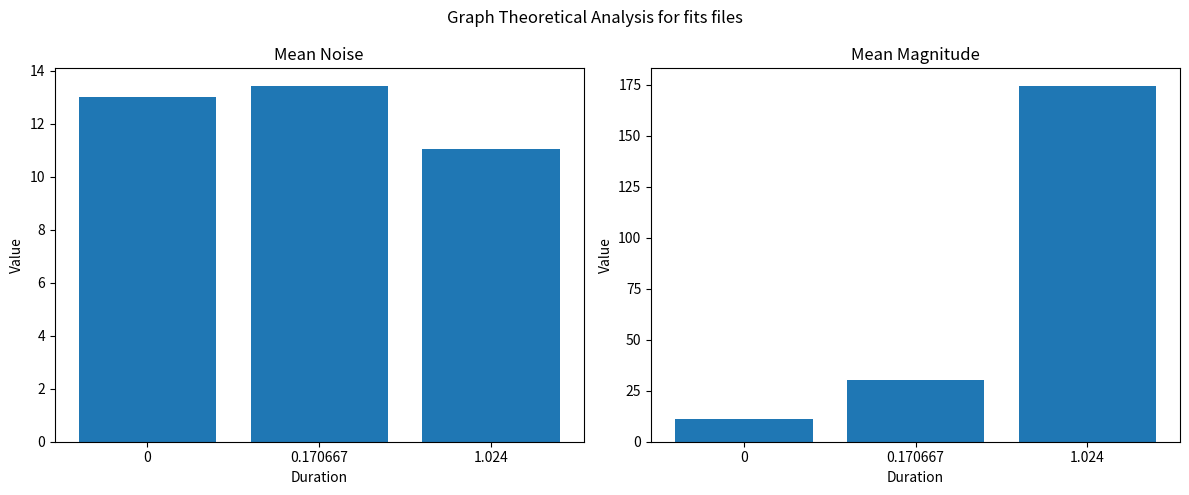

What is the label of the 2nd bar from the right?

0.170667